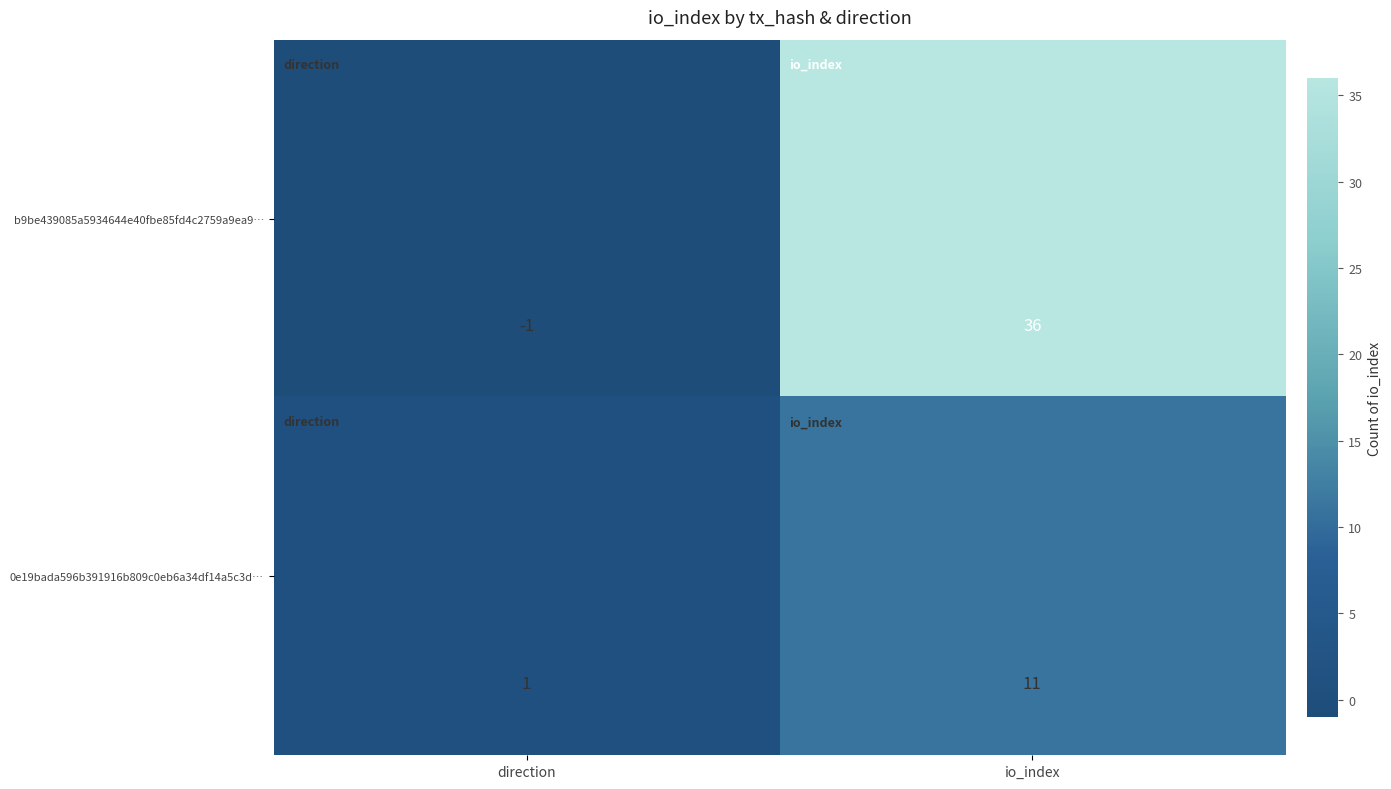

Rank the series by their average value, from highest to lowest.

b9be439085a5934644e40fbe85fd4c2759a9ea9…, 0e19bada596b391916b809c0eb6a34df14a5c3d…